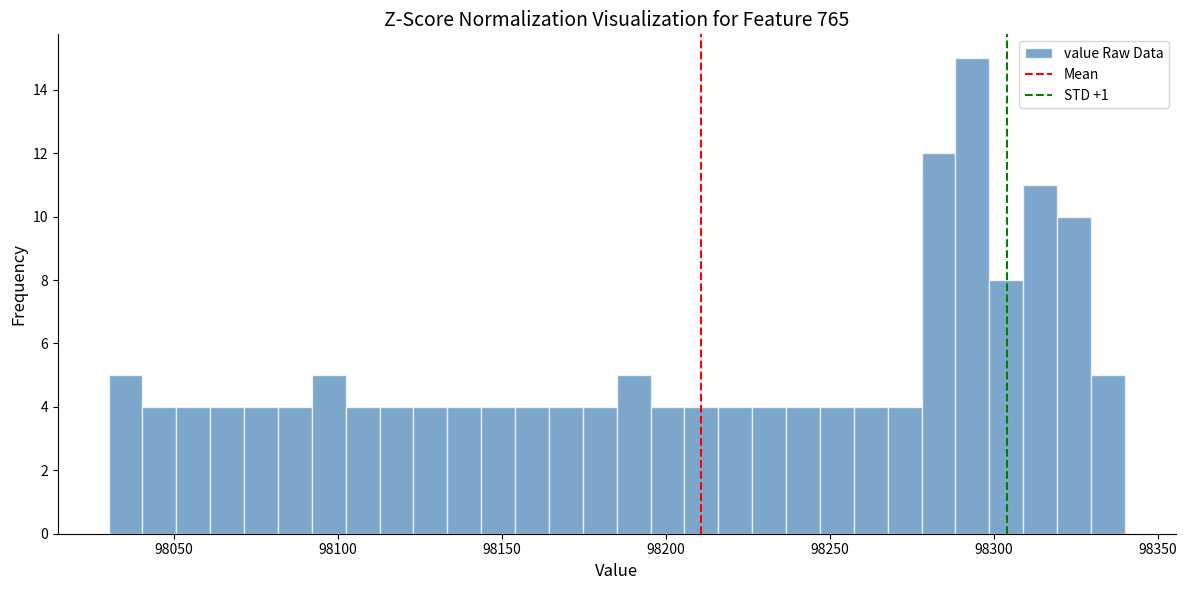

Read against the x-axis, roughly where is the centre of the tallest bar?

98295